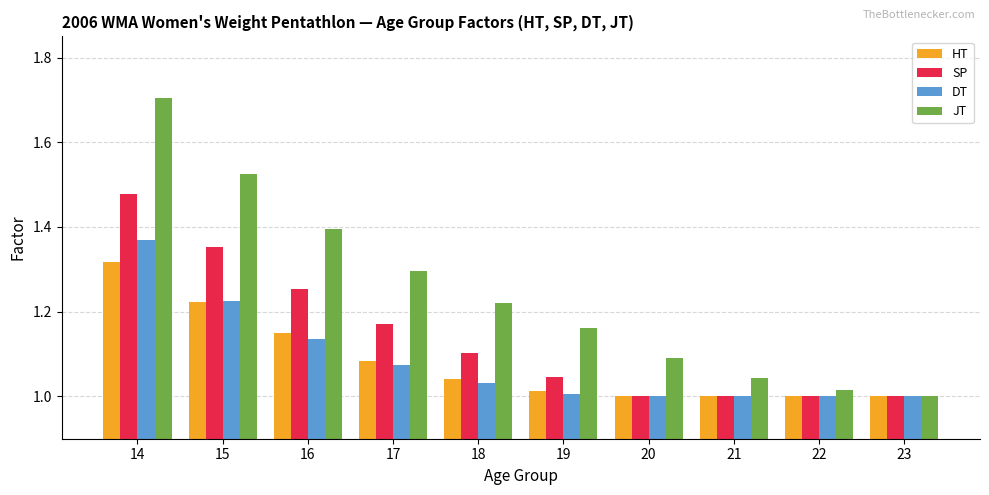

The value of DT at 16 is 1.1. True or false?

True